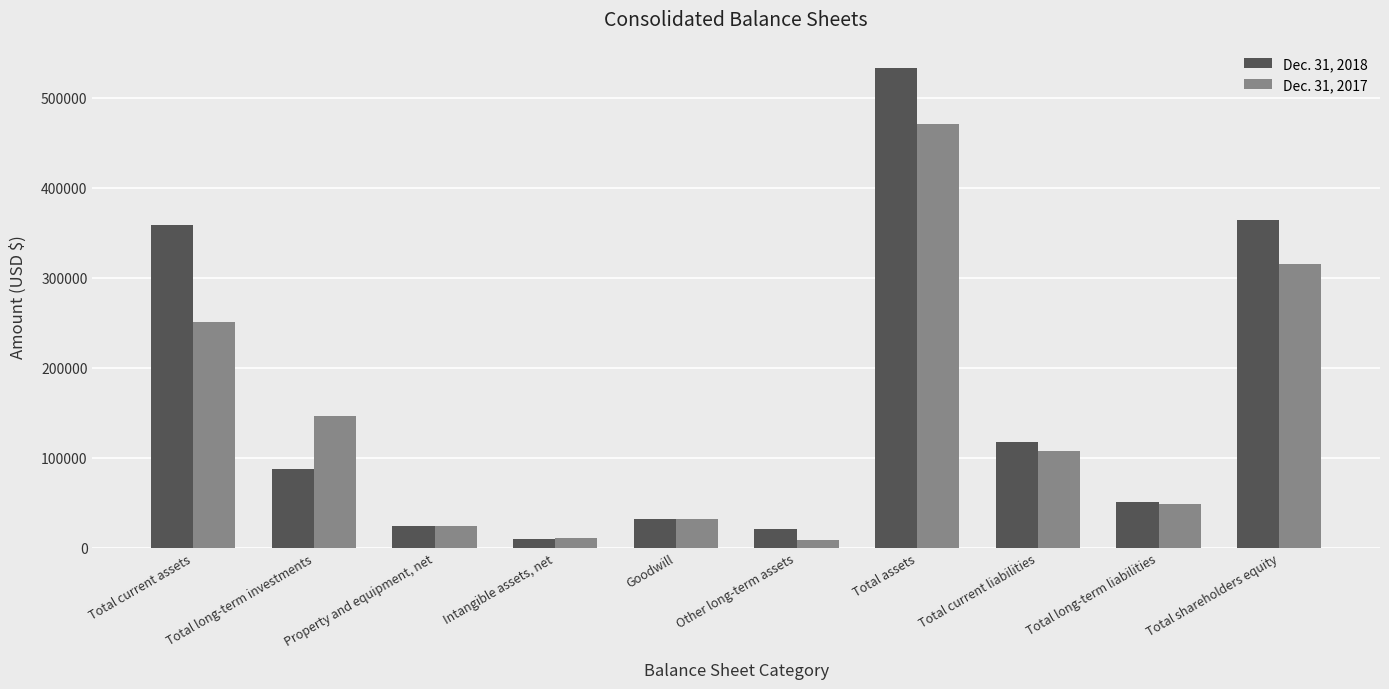

Which series has the widest spread of values?

Dec. 31, 2018